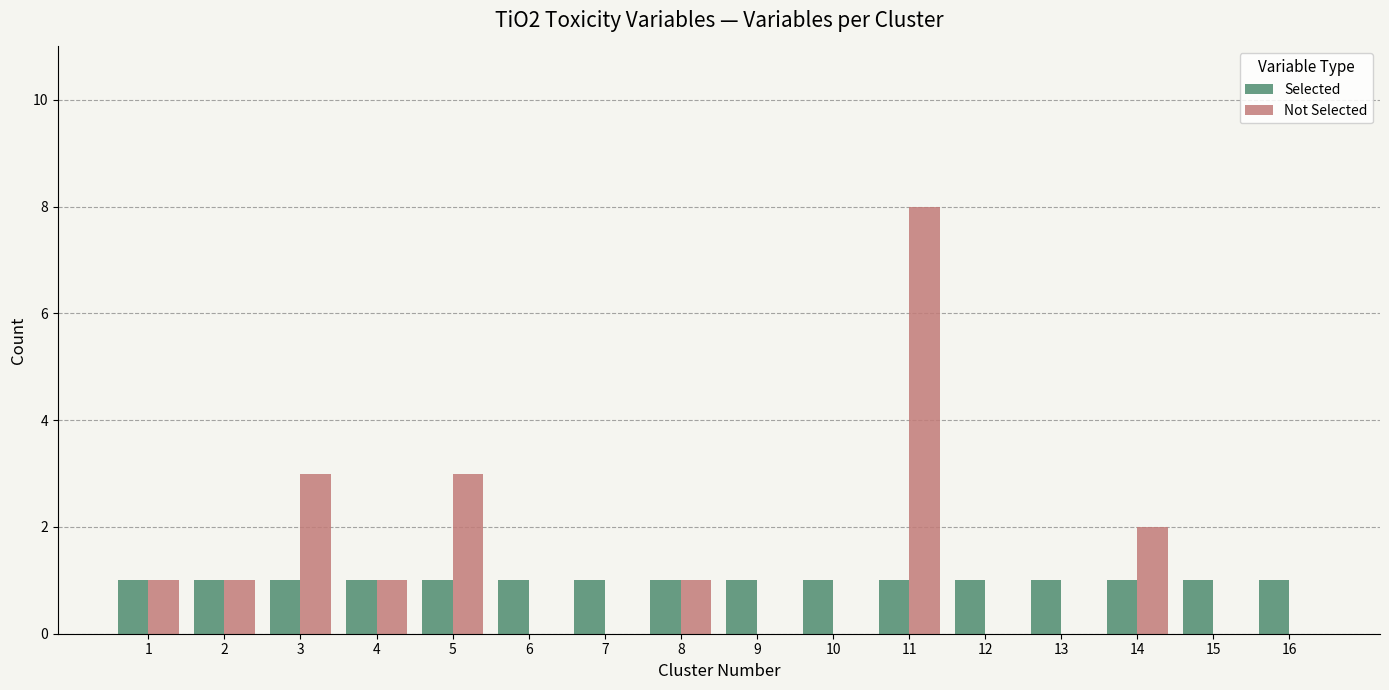

Which series changed the most between 4 and 7?

Not Selected